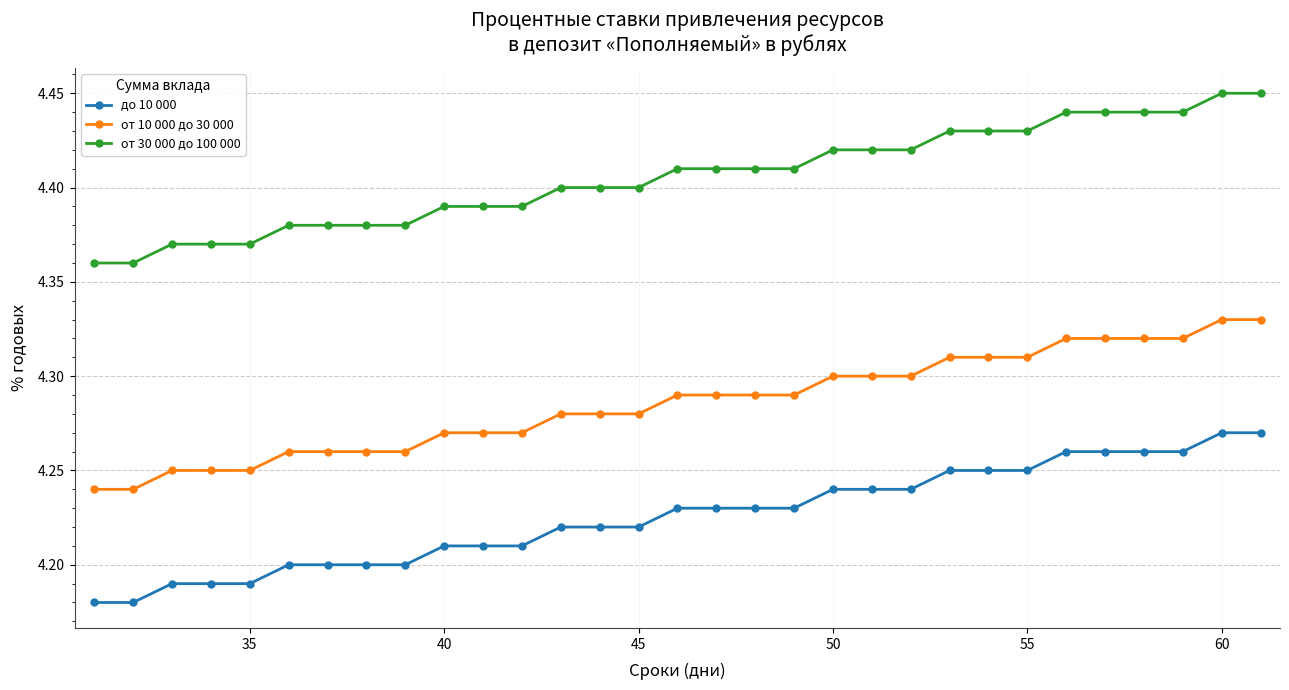

Is this an area chart (filled region under the line)?

No